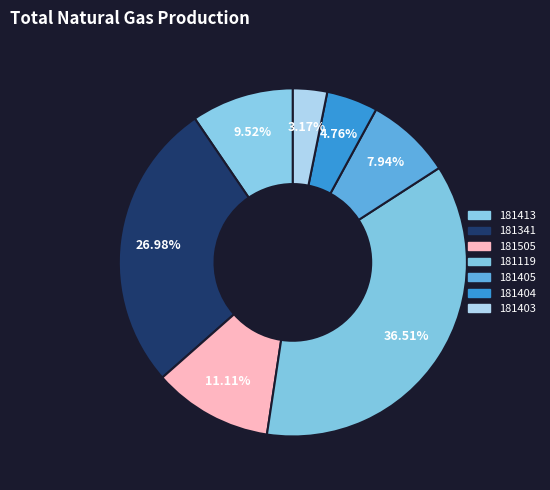

To the nearest percent, what portion does 181404 represent?

5%